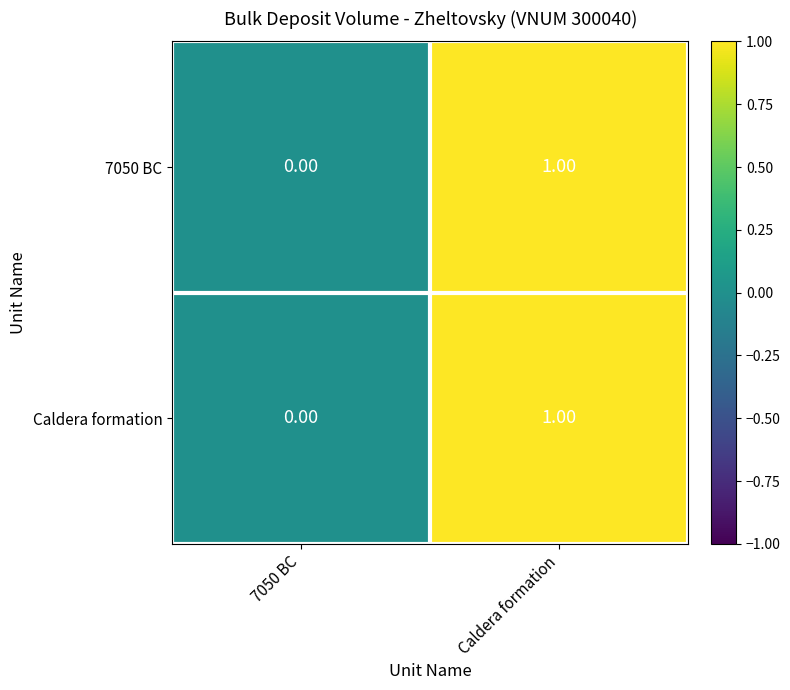

What is the total value across all series at Caldera formation?

2